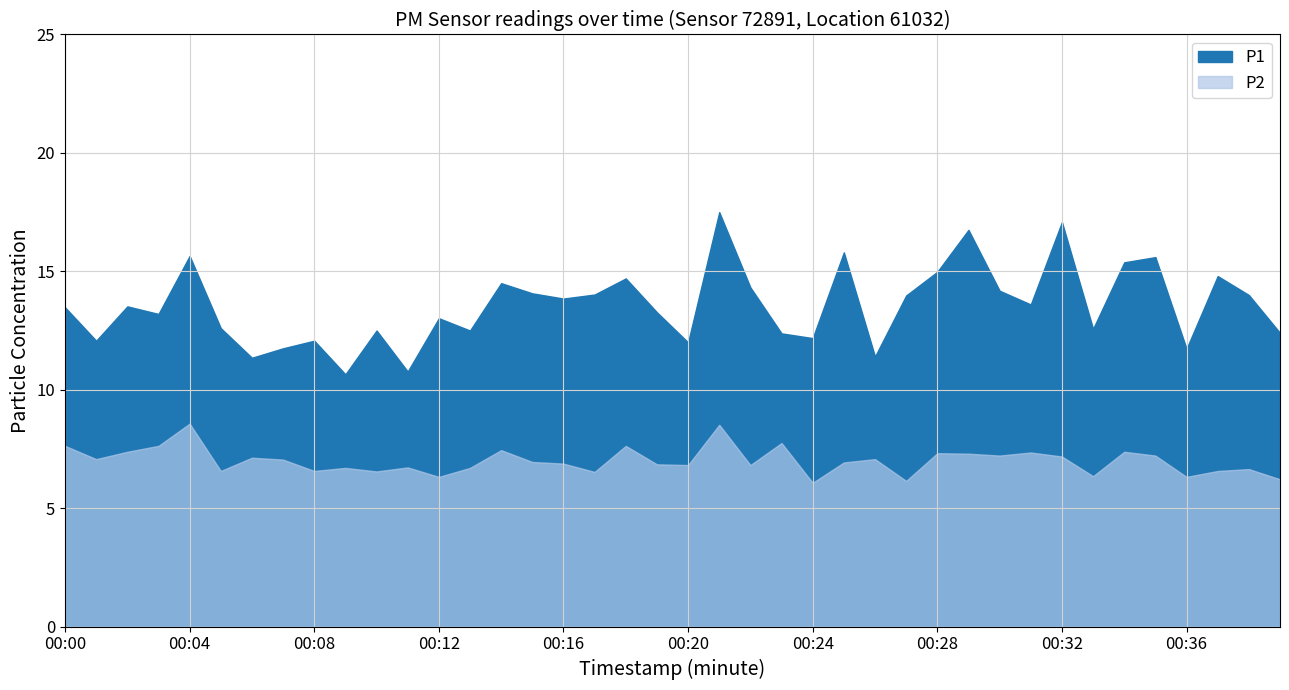

Reading left to right, transcribe all the data shown in this chart.

P1: 13.5	12.1	13.5	13.2	15.7	12.6	11.3	11.8	12.1	10.7	12.5	10.8	13.0	12.5	14.5	14.1	13.8	14.0	14.7	13.3	12.0	17.5	14.3	12.4	12.2	15.8	11.4	14.0	15.0	16.8	14.2	13.6	17.1	12.6	15.4	15.6	11.7	14.8	14.0	12.4
P2: 7.6	7.1	7.4	7.6	8.6	6.6	7.1	7.0	6.6	6.7	6.5	6.7	6.3	6.7	7.5	7.0	6.9	6.5	7.6	6.8	6.8	8.5	6.8	7.8	6.1	6.9	7.1	6.2	7.3	7.3	7.2	7.3	7.2	6.3	7.4	7.2	6.3	6.6	6.7	6.2